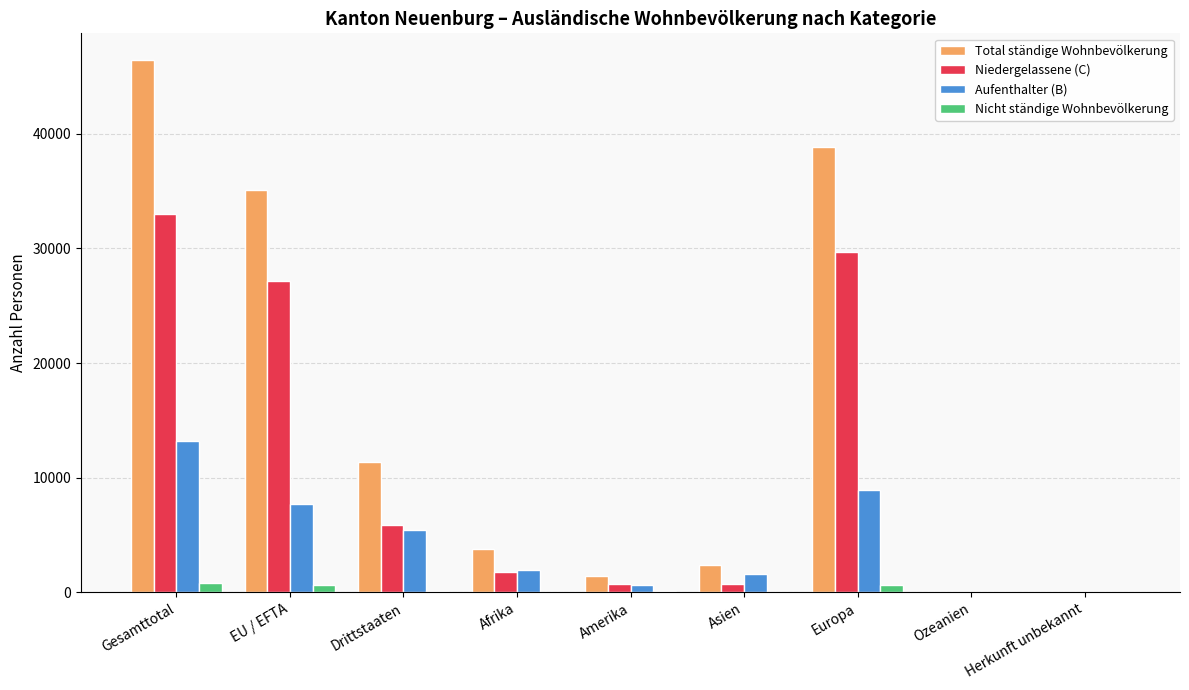

True or false: Total ständige Wohnbevölkerung has a value of 2389 at Asien.

True